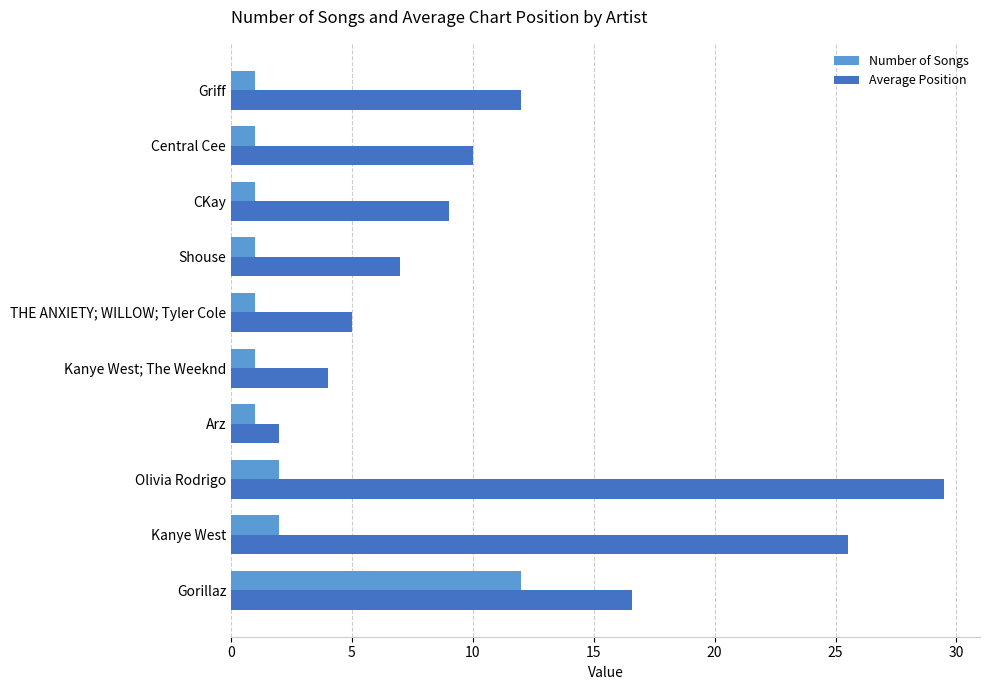

What is the difference between the maximum and second lowest values in the Average Position series?

25.5